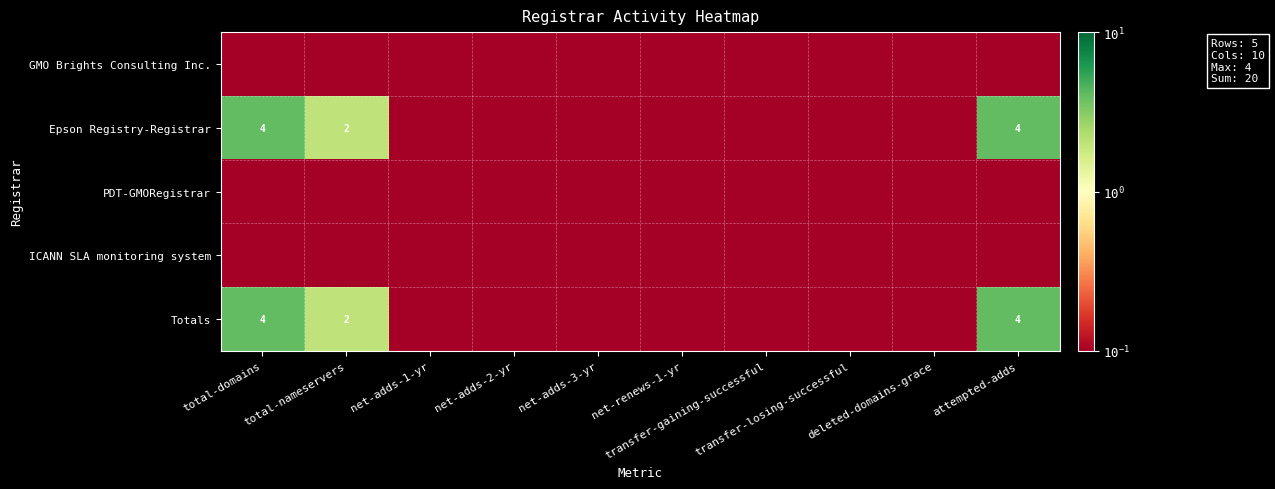

The value of PDT-GMORegistrar at total-nameservers is 0.0. True or false?

False